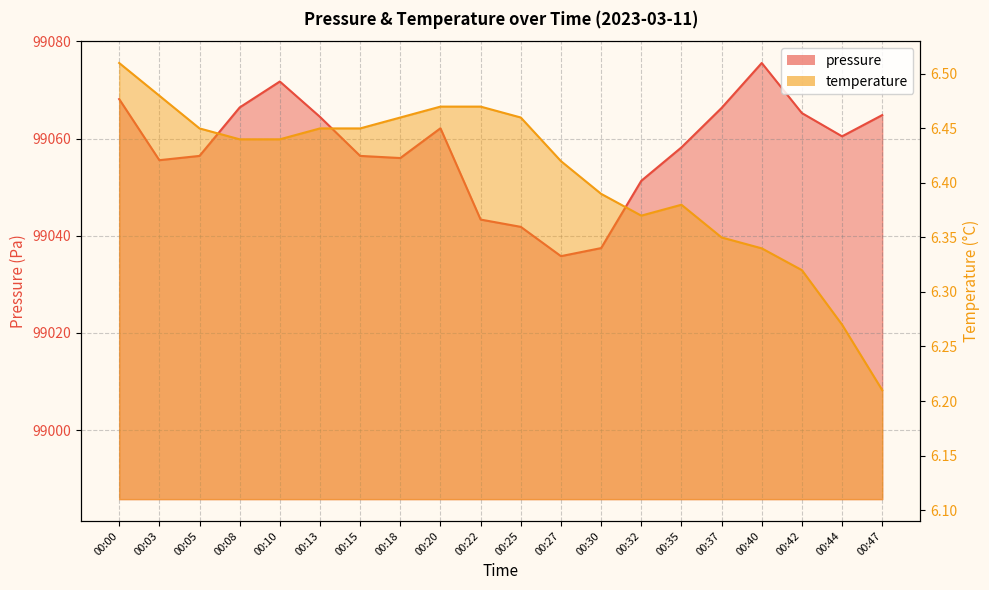

Reading left to right, list all the values displayed in this chart.

pressure: 00:00=99068.1	00:03=99055.6	00:05=99056.4	00:08=99066.4	00:10=99071.8	00:13=99064.5	00:15=99056.4	00:18=99056.0	00:20=99062.1	00:22=99043.3	00:25=99041.8	00:27=99035.8	00:30=99037.5	00:32=99051.3	00:35=99058.2	00:37=99066.3	00:40=99075.6	00:42=99065.2	00:44=99060.5	00:47=99064.8
temperature: 00:00=6.5	00:03=6.5	00:05=6.5	00:08=6.4	00:10=6.4	00:13=6.5	00:15=6.5	00:18=6.5	00:20=6.5	00:22=6.5	00:25=6.5	00:27=6.4	00:30=6.4	00:32=6.4	00:35=6.4	00:37=6.3	00:40=6.3	00:42=6.3	00:44=6.3	00:47=6.2